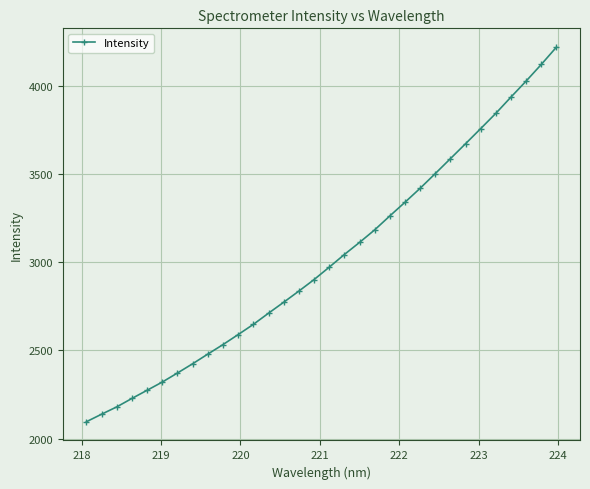

What is the value of the 19th point from the left?

3111.8